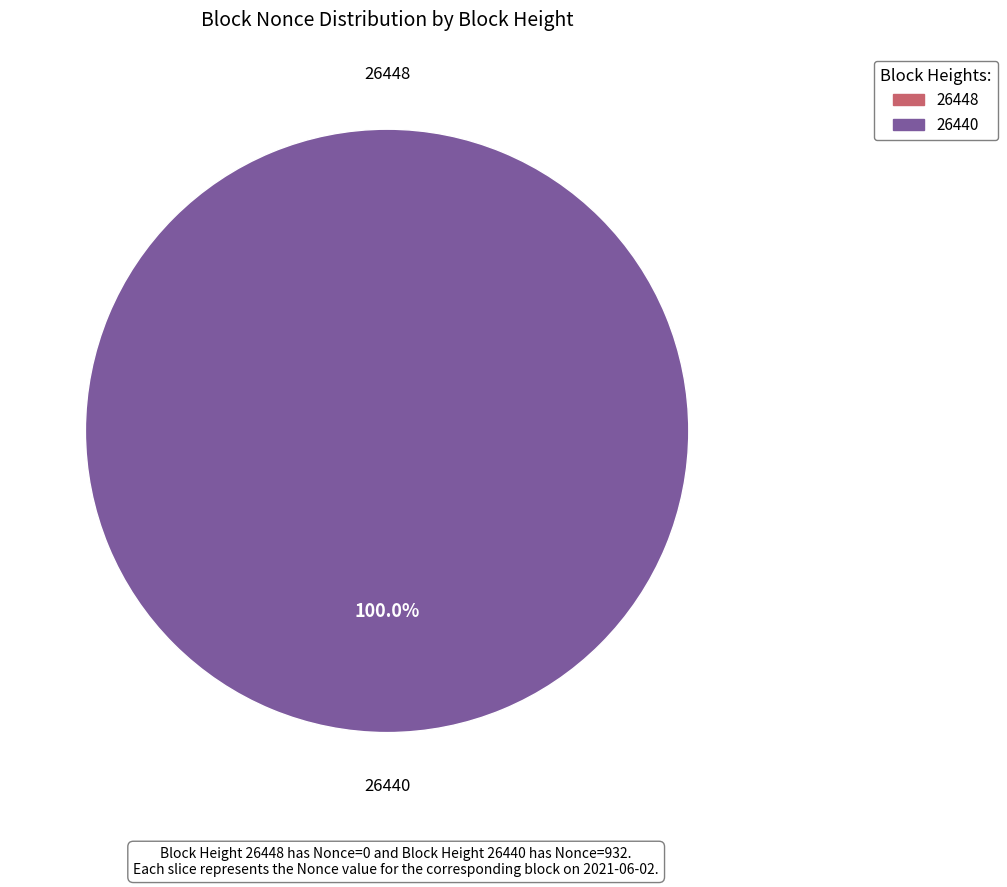

Is it true that 26440 is 99% of the pie?

False